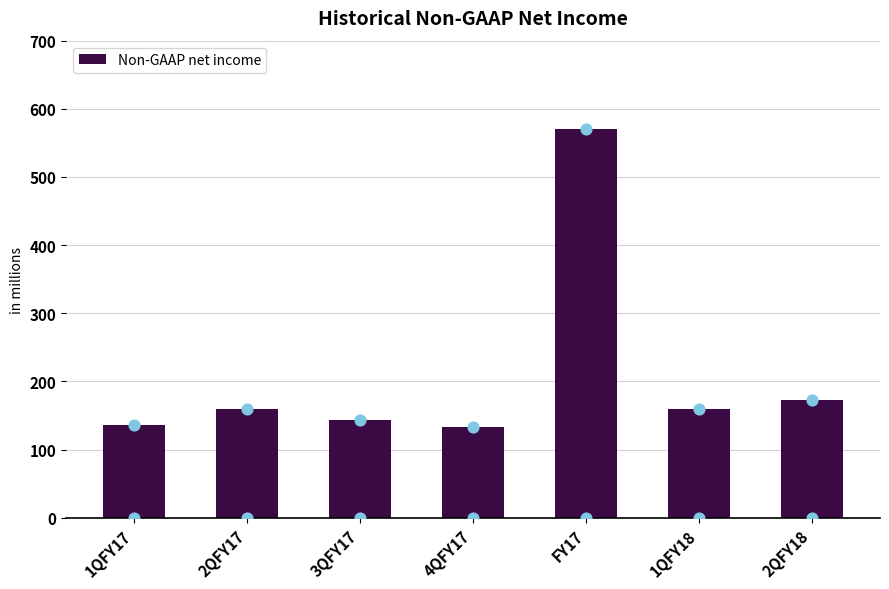

Approximately how many times larger is the value at 2QFY18 compared to FY17?

0.3